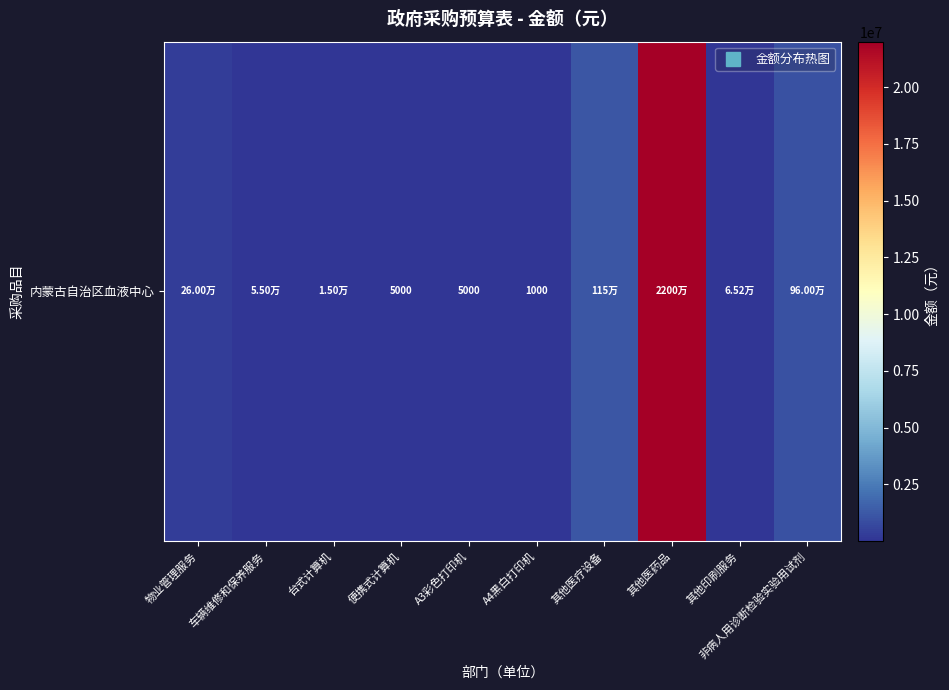

What is the sum of the values at A4黑白打印机 and 车辆维修和保养服务?

56000